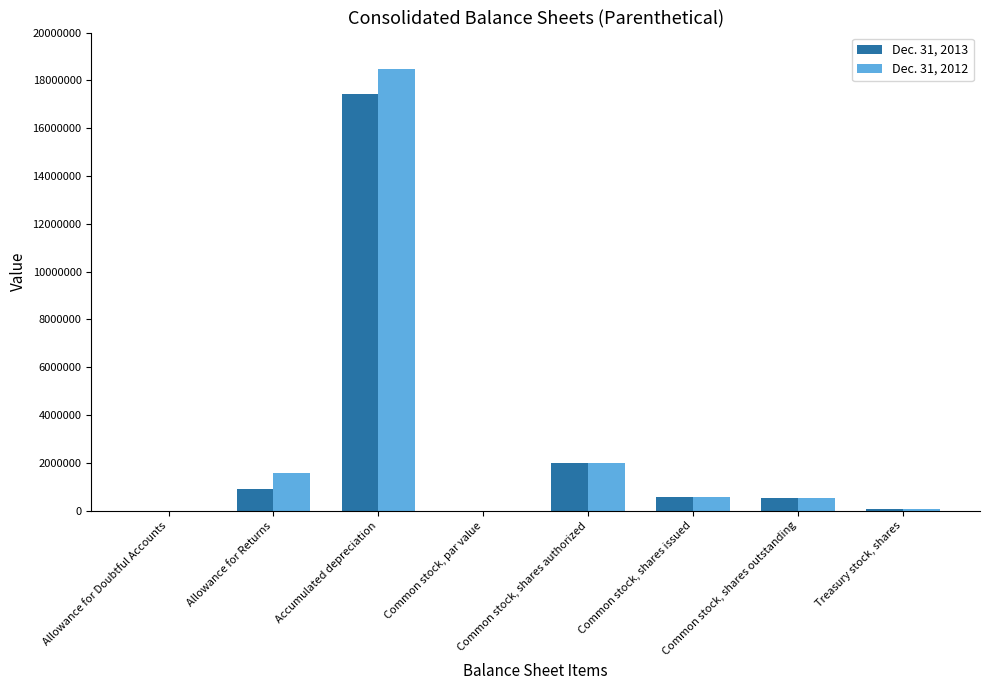

Is it true that Dec. 31, 2012 equals 519600.0 at Common stock, shares outstanding?

True